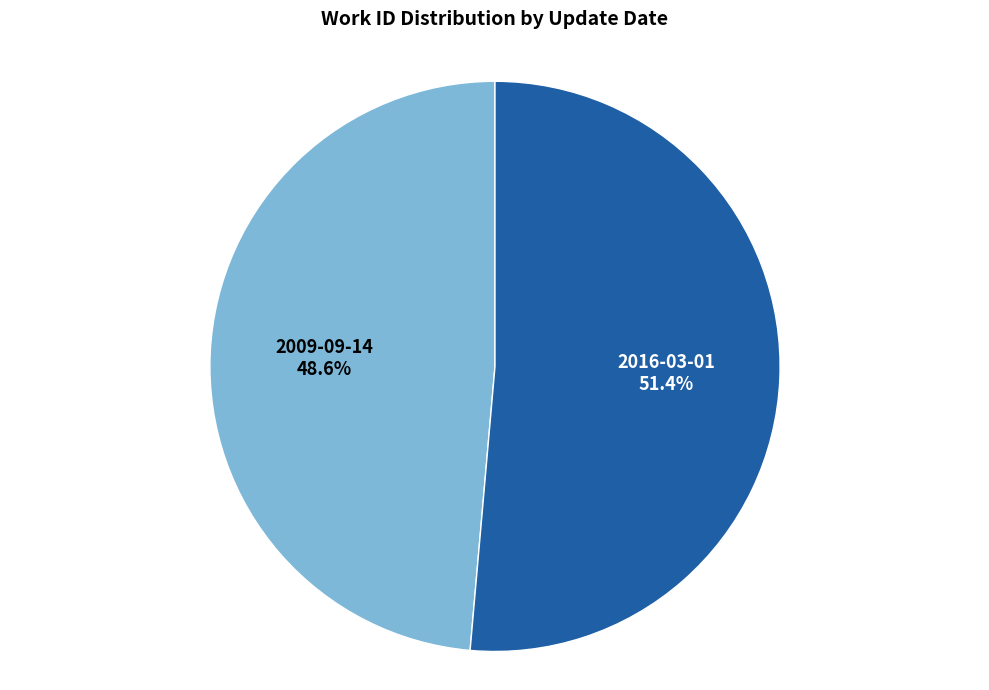

What percentage is the 2009-09-14 slice, to the nearest percent?

49%